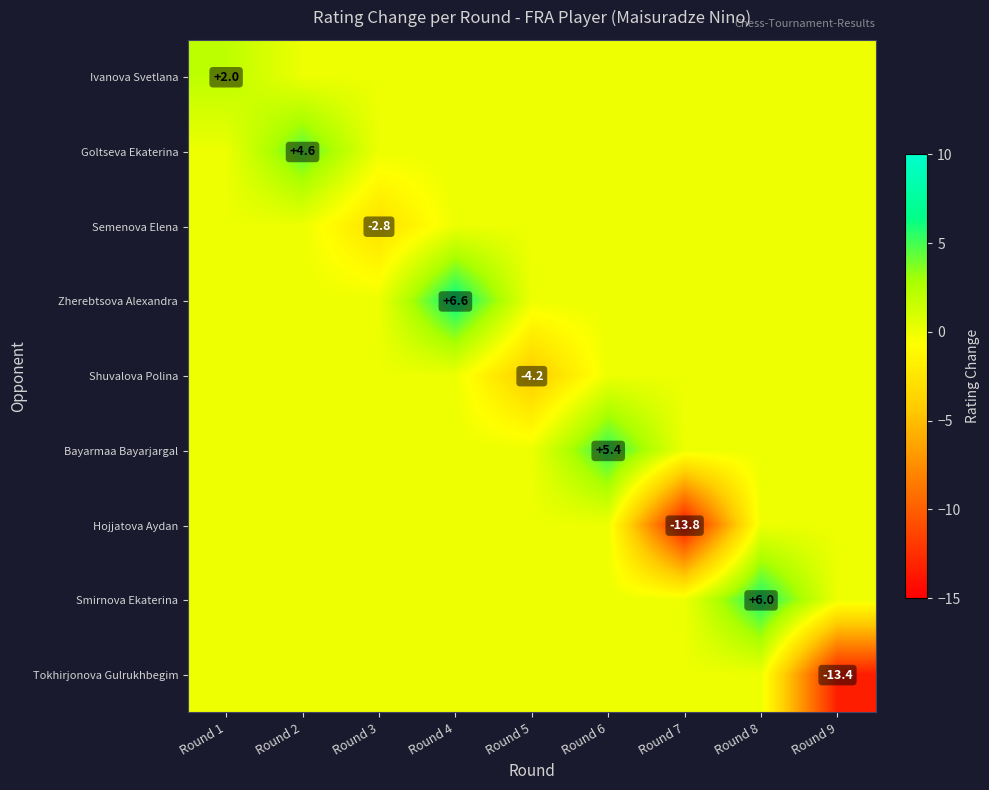

Which label corresponds to the largest value in the chart?

Round 4